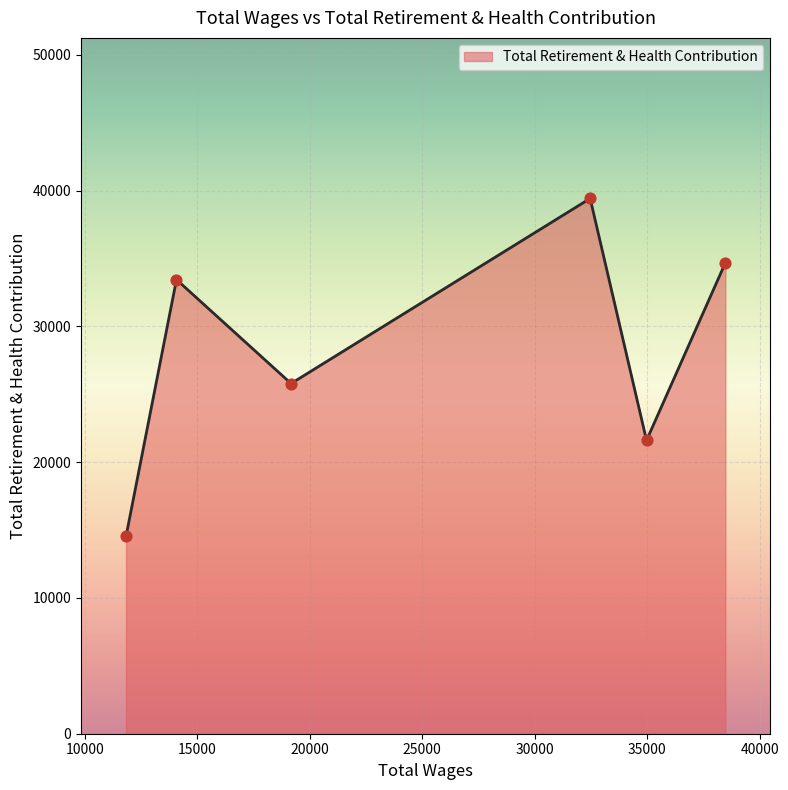

What is the greatest value displayed?

39426